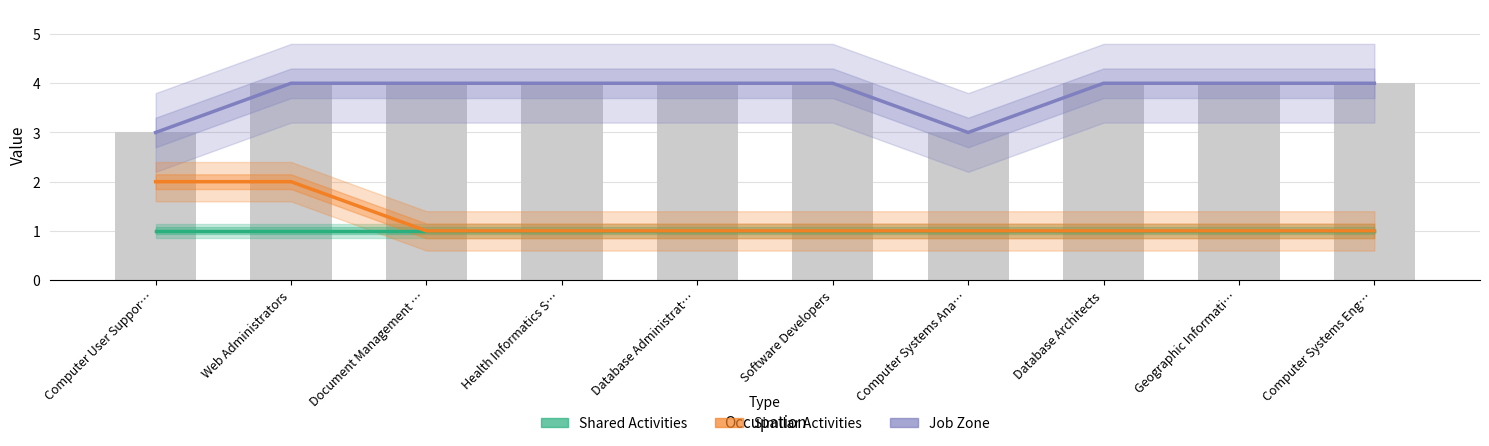

The Similar Activities series shows 2 at Document Management …. True or false?

False